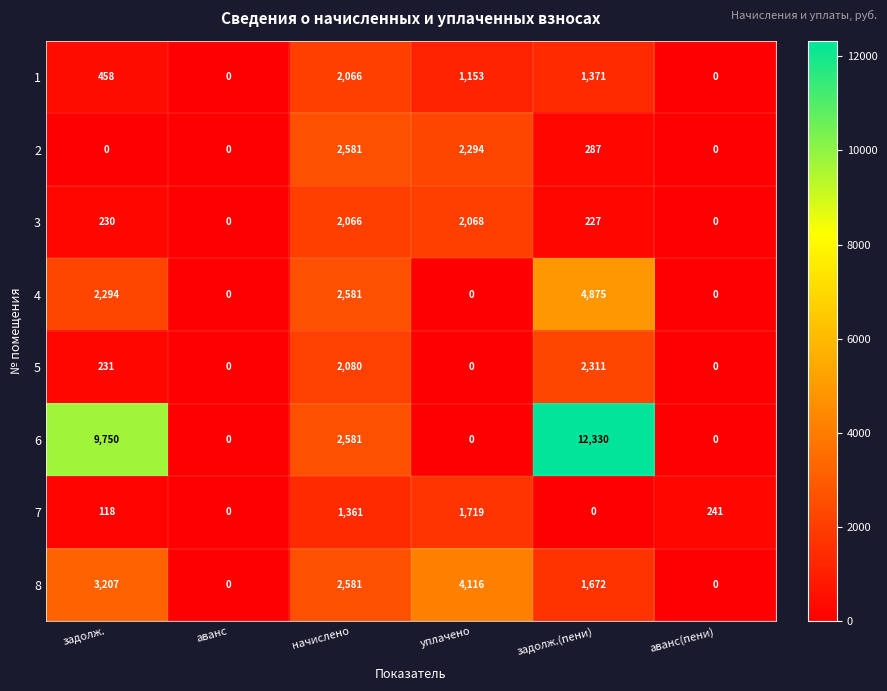

How many distinct data groups are displayed?

8